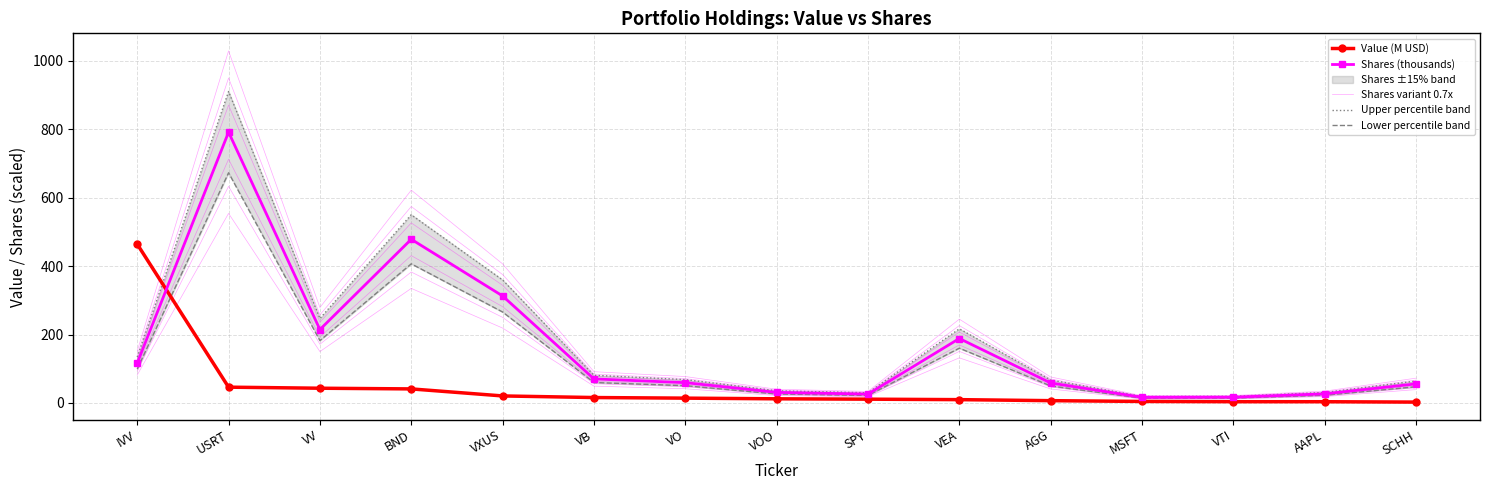

Which series has the largest total across all categories?

Upper percentile band